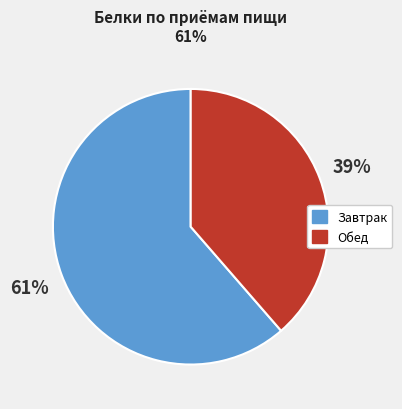

Is there a majority slice in this chart?

Yes